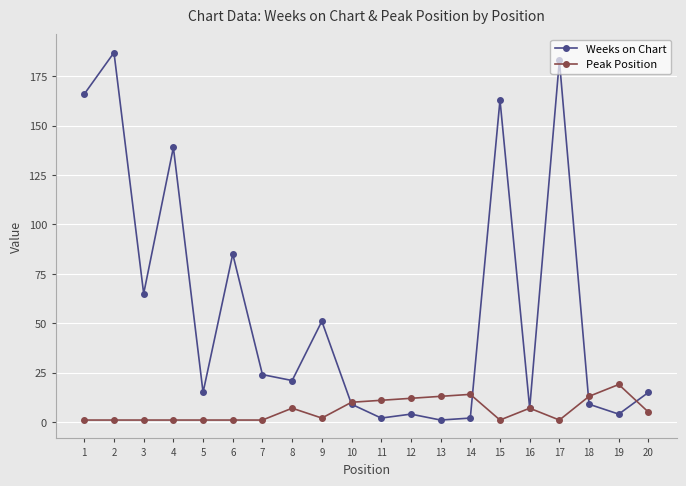

True or false: Weeks on Chart has more than 1 interior local peaks.

True